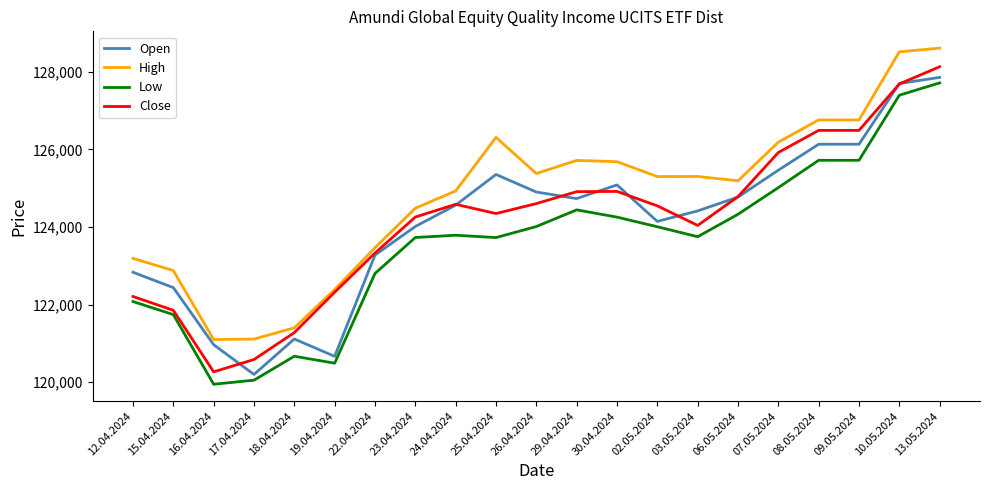

Which series has the largest total across all categories?

High